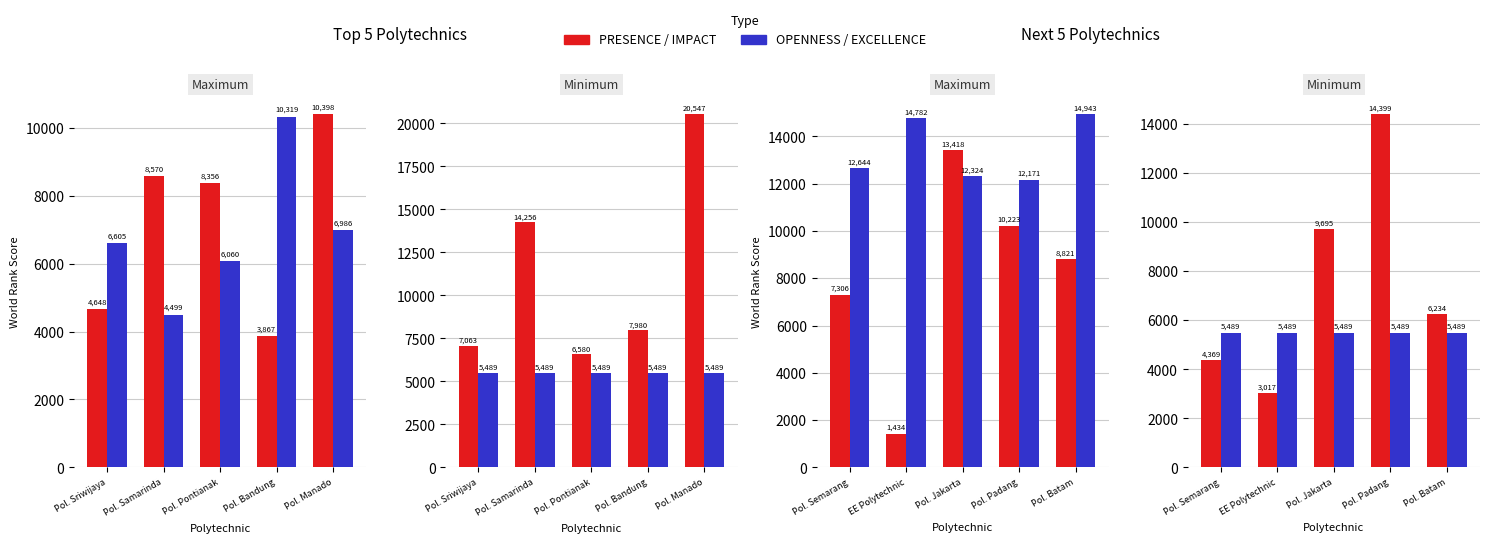

The EXCELLENCE series shows 3536 at Pol. Batam. True or false?

False